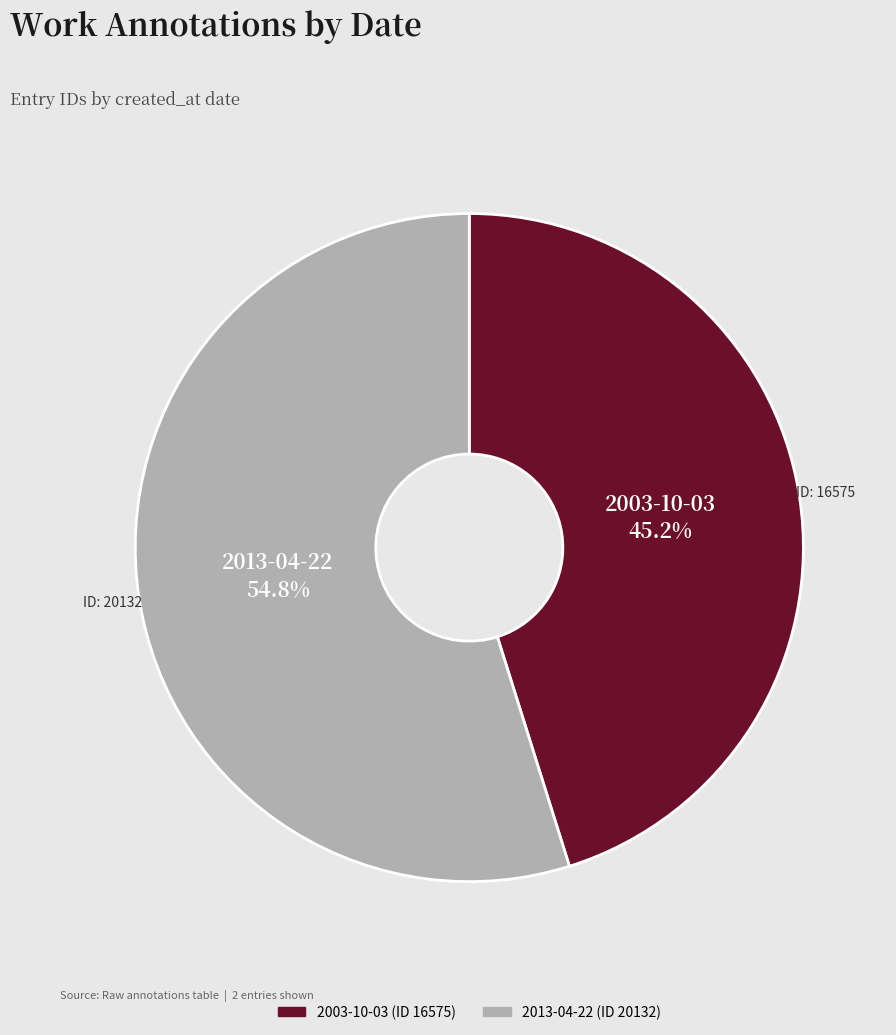

Rank the categories by value from highest to lowest.

2013-04-22, 2003-10-03